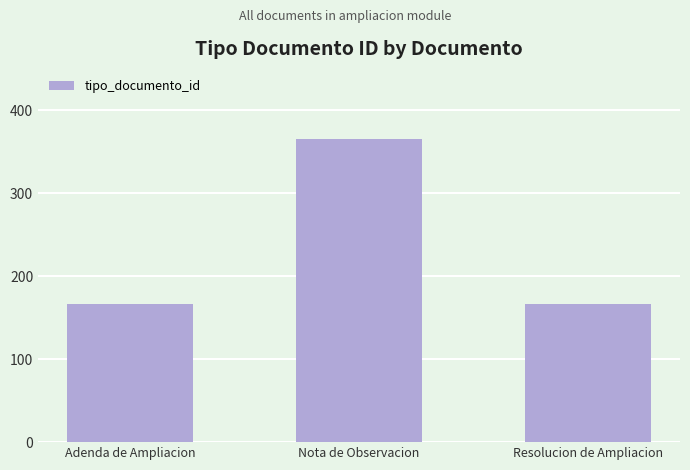

What is the smallest value displayed?

166